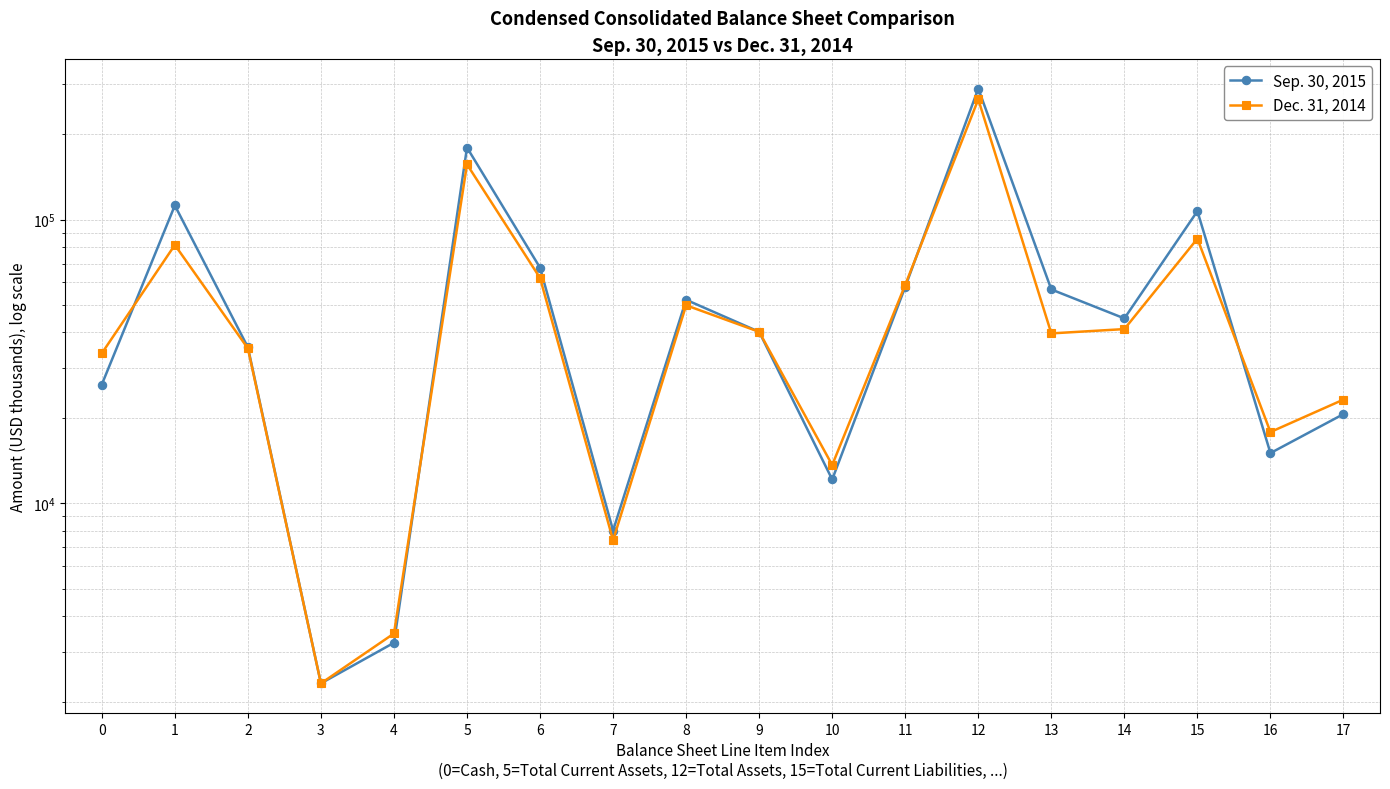

Between 4 and 10, which is larger?

10